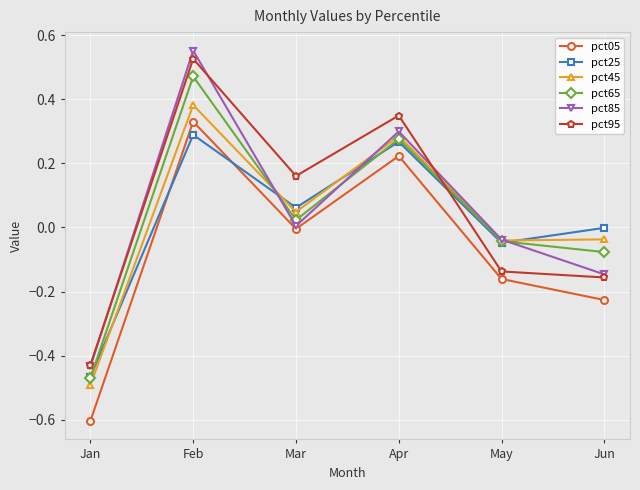

Which category has the highest value across all series?

Feb